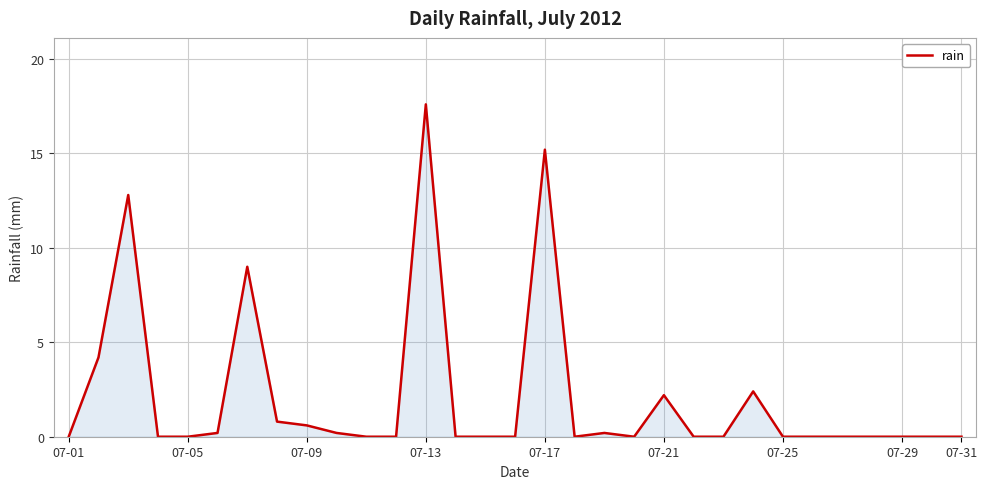

What is the maximum value shown in the chart?

17.6